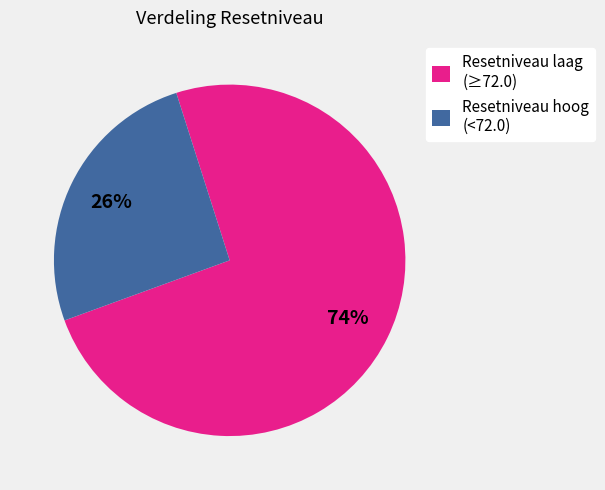

Which has a higher value, Resetniveau hoog (<72.0) or Resetniveau laag (≥72.0)?

Resetniveau laag (≥72.0)